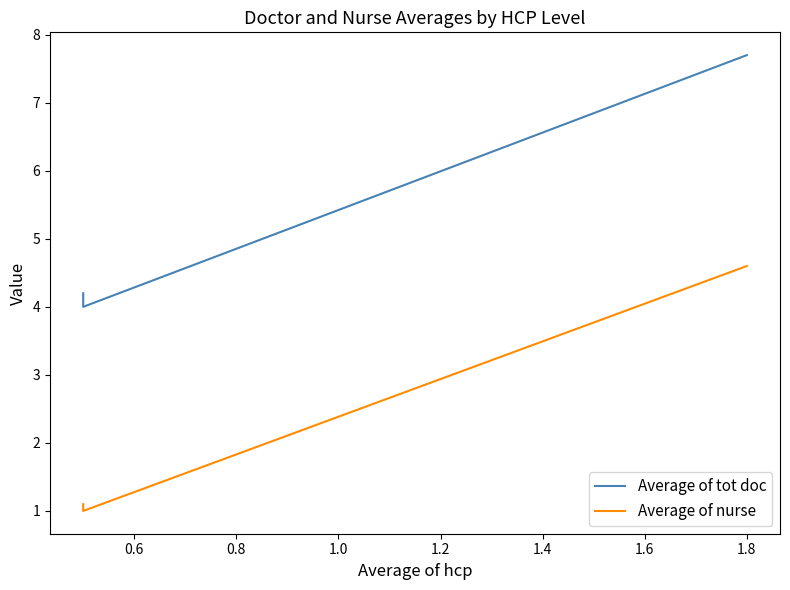

List the series in order of their overall mean, highest first.

Average of tot doc, Average of nurse